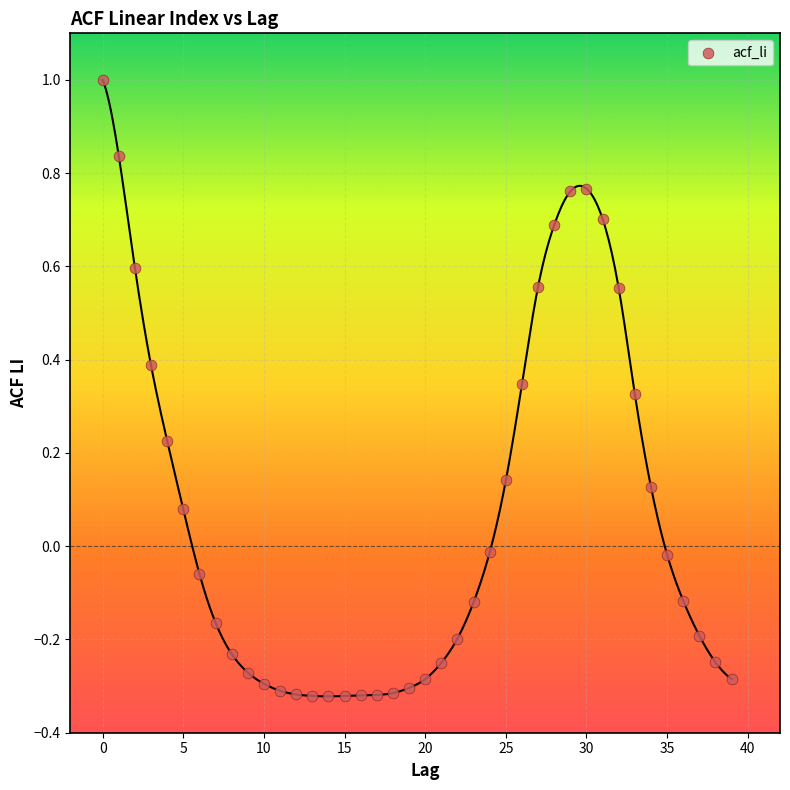

What is the range of Y values (max minus min)?

1.3